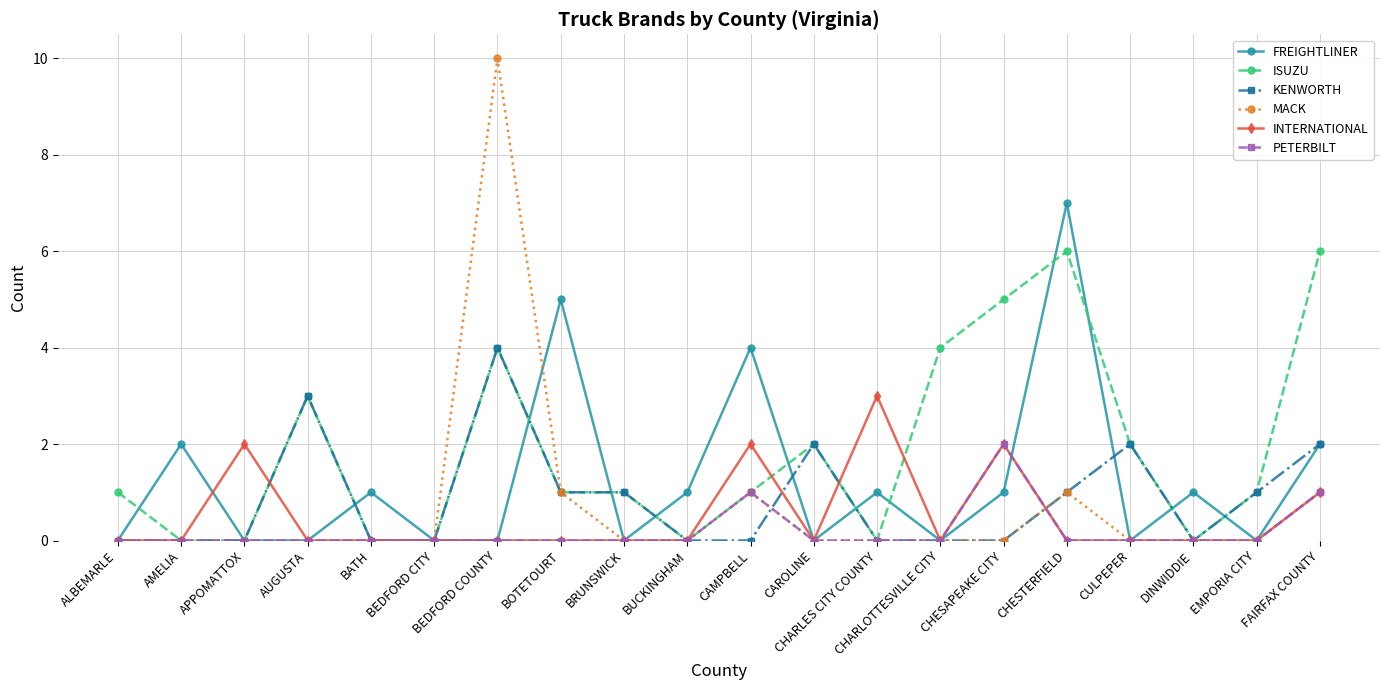

Reading left to right, transcribe all the data shown in this chart.

FREIGHTLINER: 0	2	0	0	1	0	0	5	0	1	4	0	1	0	1	7	0	1	0	2
ISUZU: 1	0	0	3	0	0	4	1	1	0	1	2	0	4	5	6	2	0	1	6
KENWORTH: 0	0	0	3	0	0	4	1	1	0	0	2	0	0	0	1	2	0	1	2
MACK: 0	0	0	0	0	0	10	1	0	0	1	0	0	0	0	1	0	0	0	1
INTERNATIONAL: 0	0	2	0	0	0	0	0	0	0	2	0	3	0	2	0	0	0	0	1
PETERBILT: 0	0	0	0	0	0	0	0	0	0	1	0	0	0	2	0	0	0	0	1